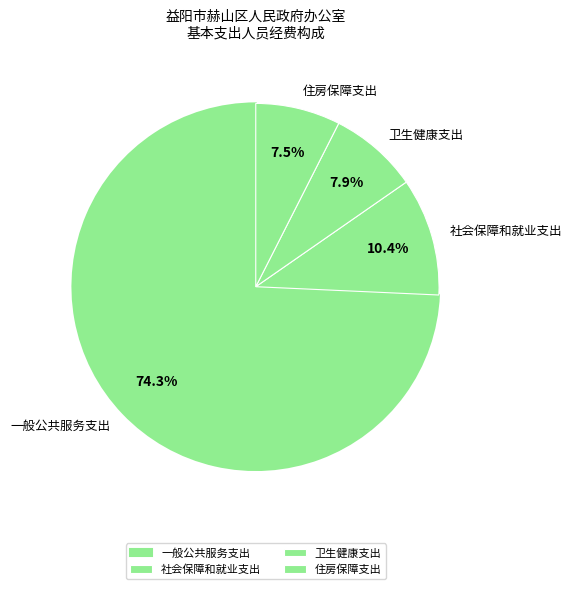

Count the number of slices in the pie.

4